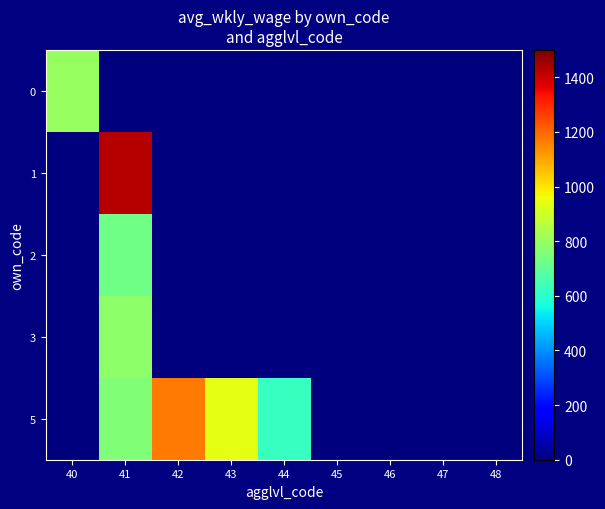

Which series has the largest range (max minus min)?

1